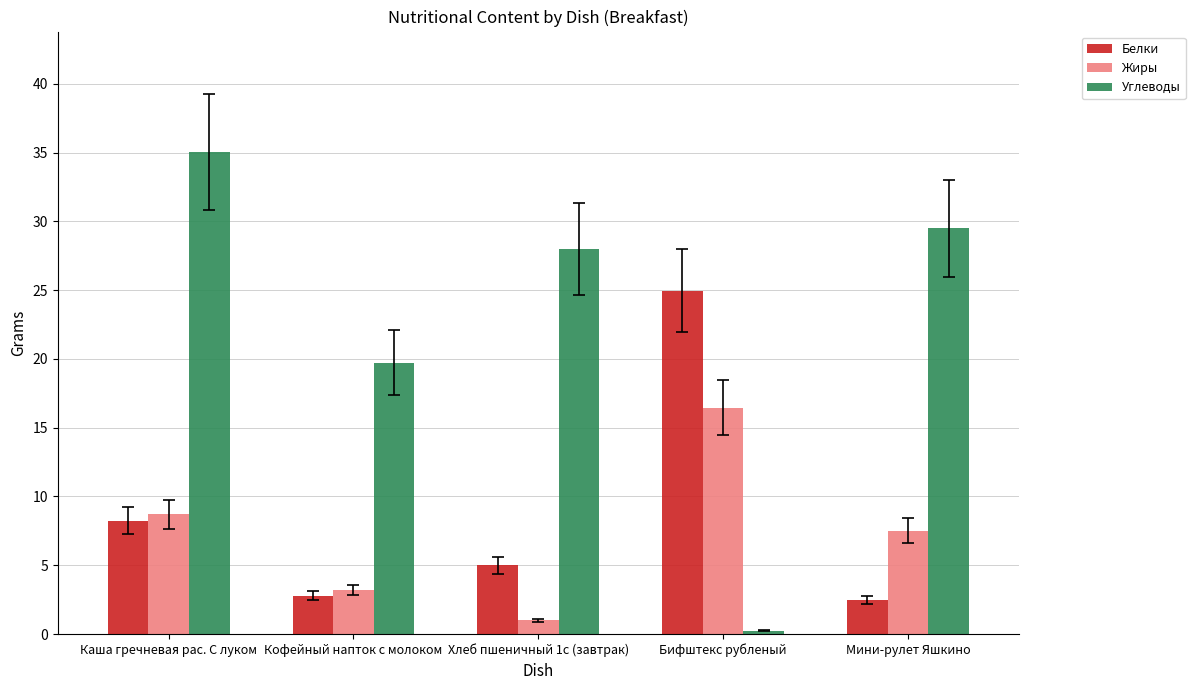

Which series has the largest range (max minus min)?

Углеводы